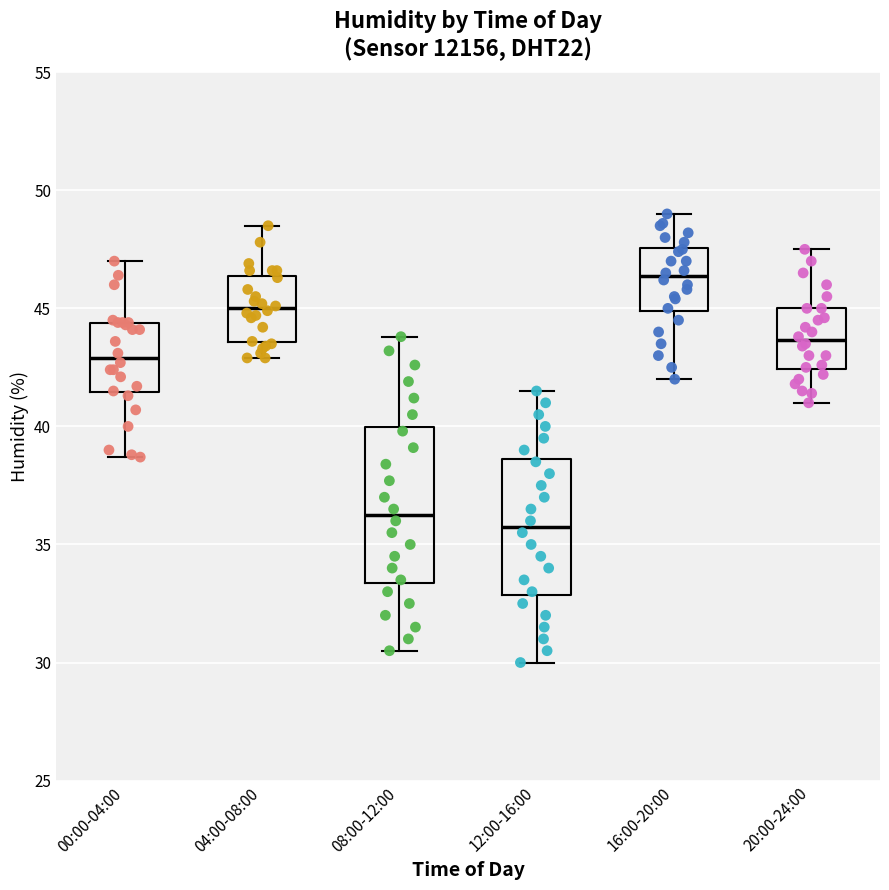

Where is the upper edge of the box for 12:00-16:00 on the y-axis? The values are not printed on the chart, so give them approximately, as read against the axis.

38.5